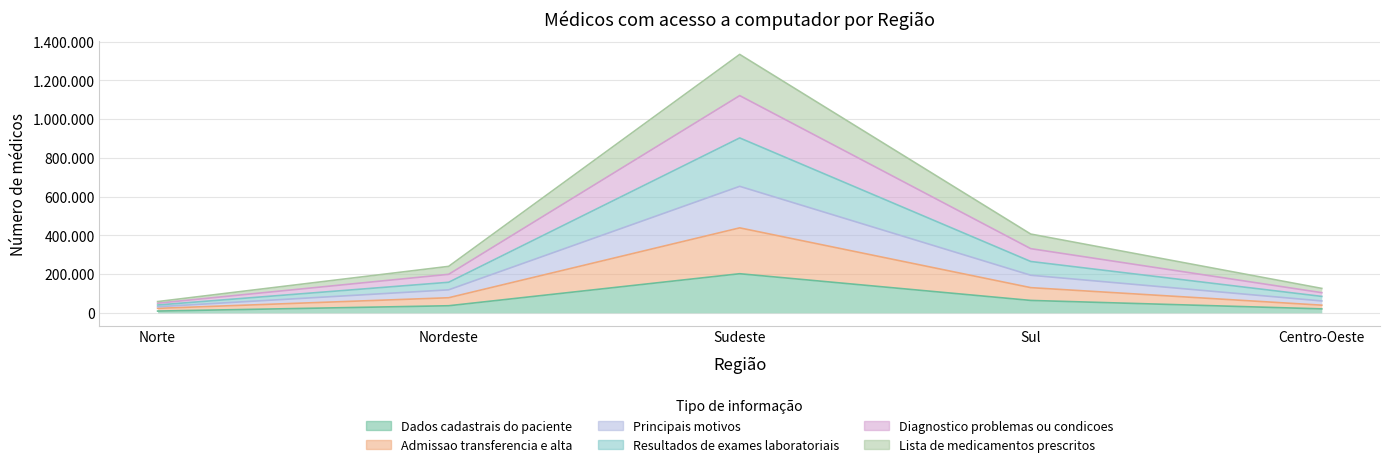

The Resultados de exames laboratoriais series shows 1610987 at Sudeste. True or false?

False